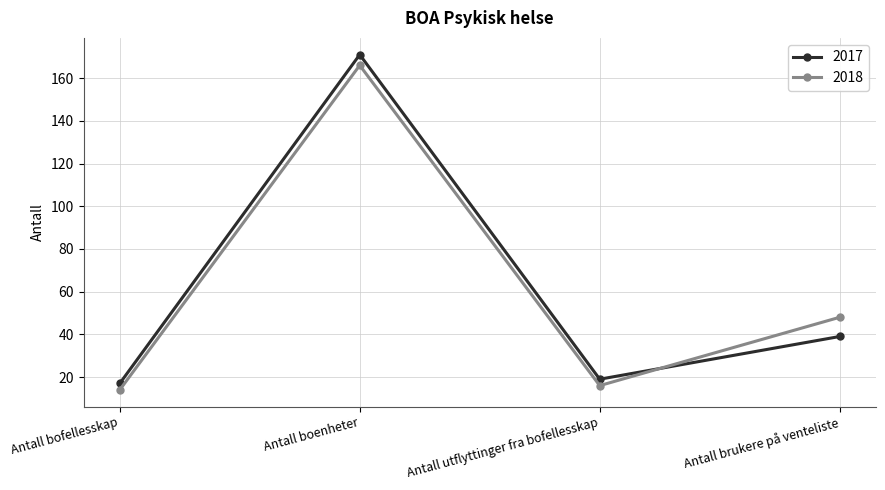

Count the number of categories in the chart.

4